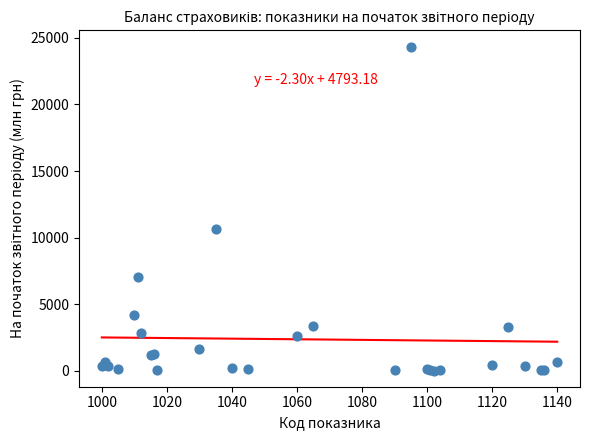

What Y value in the scatter plot is closest to 12181?

10632.4